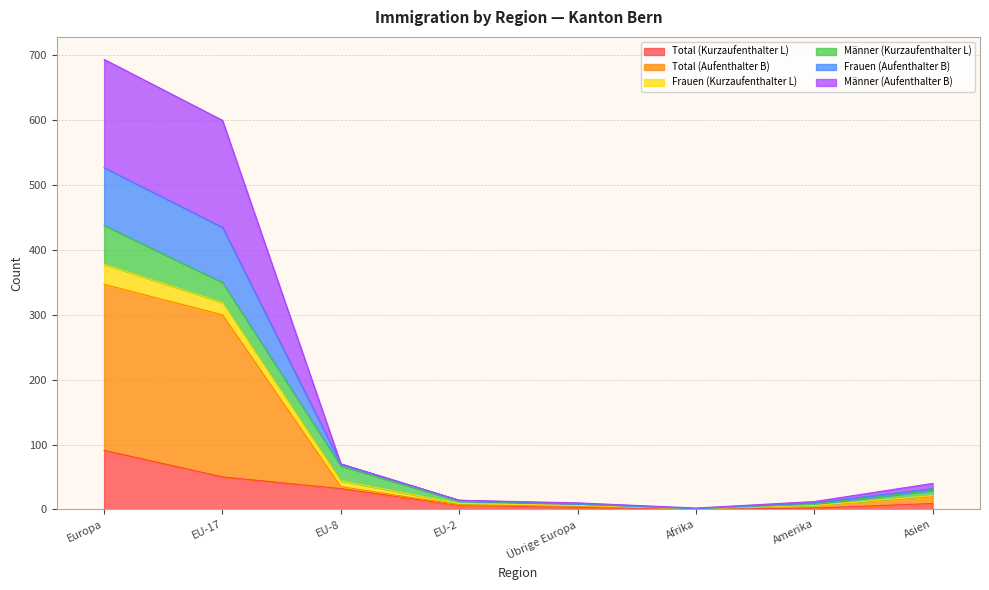

At which label does Total (Kurzaufenthalter L) reach its peak?

Europa